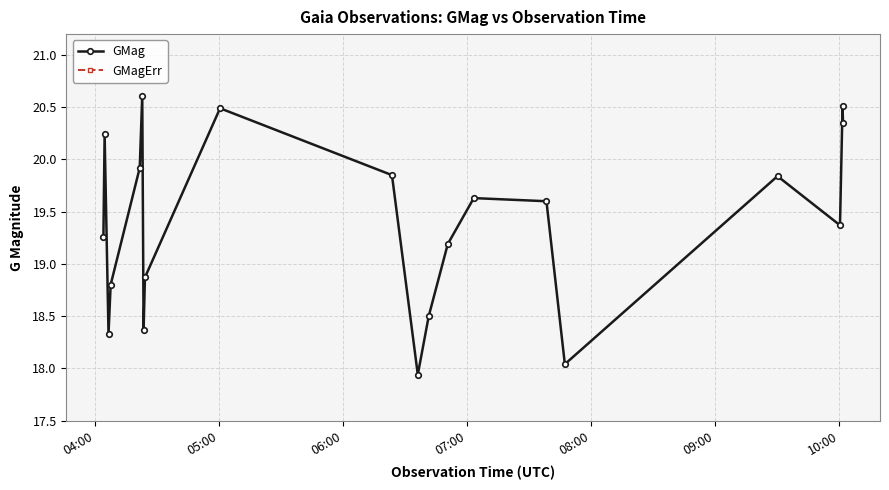

What is the value of the GMag point at the 18th from the left?

19.4